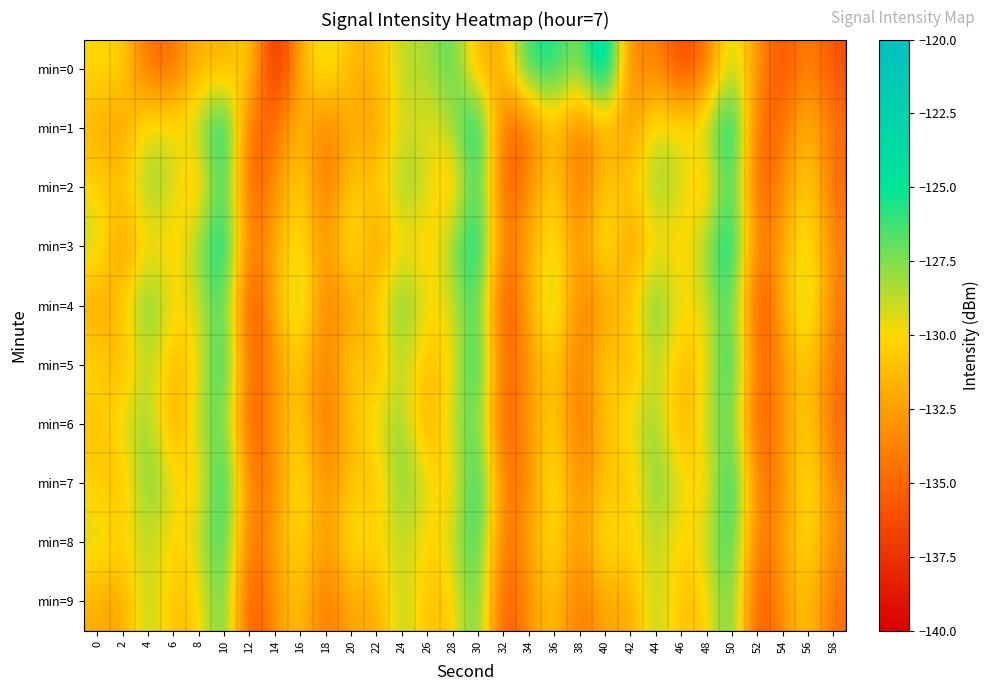

Between 8 and 22, which is larger?

8